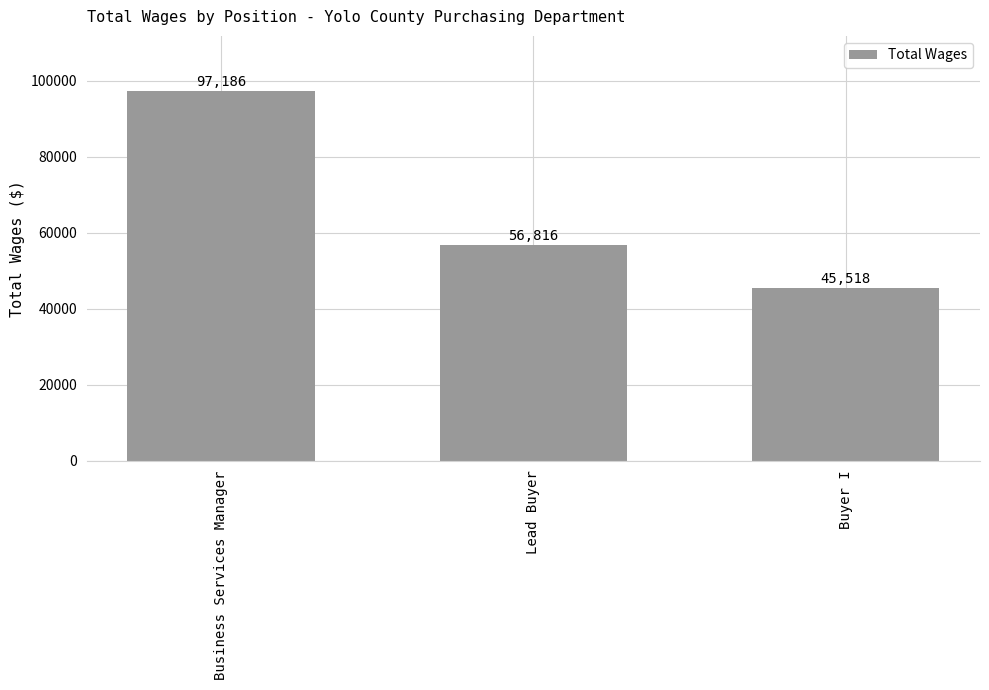

Rank the categories by value from highest to lowest.

Business Services Manager, Lead Buyer, Buyer I